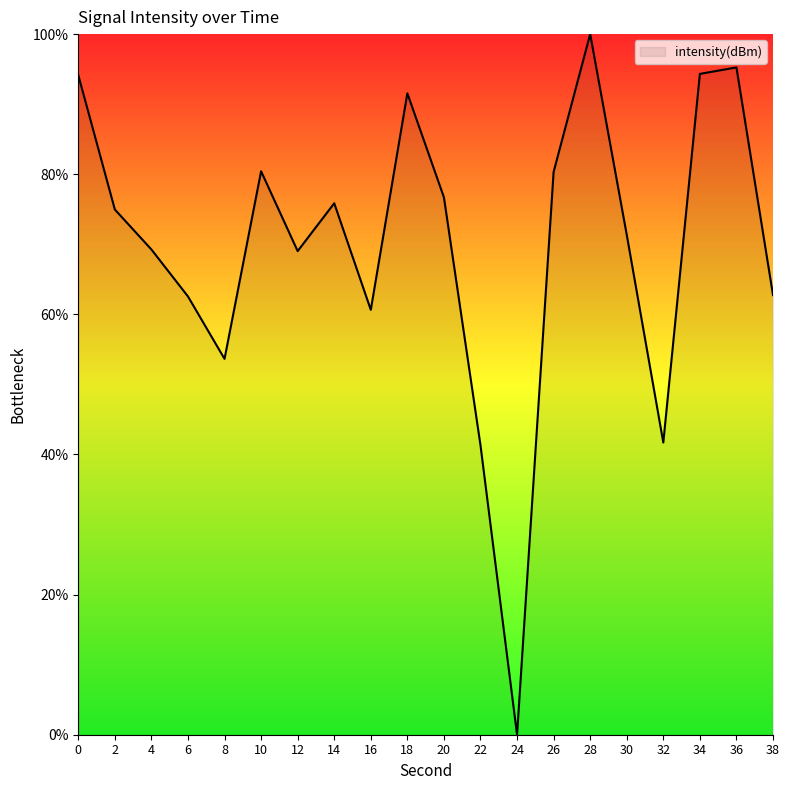

Where is the first local maximum?

10